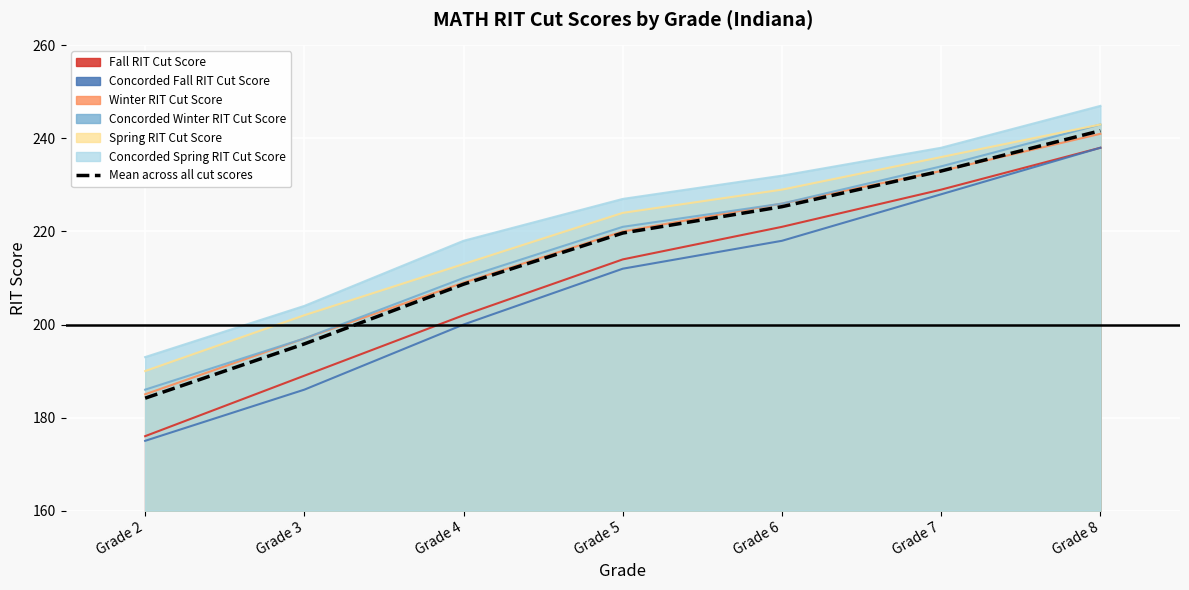

Which series has the widest spread of values?

Concorded Fall RIT Cut Score